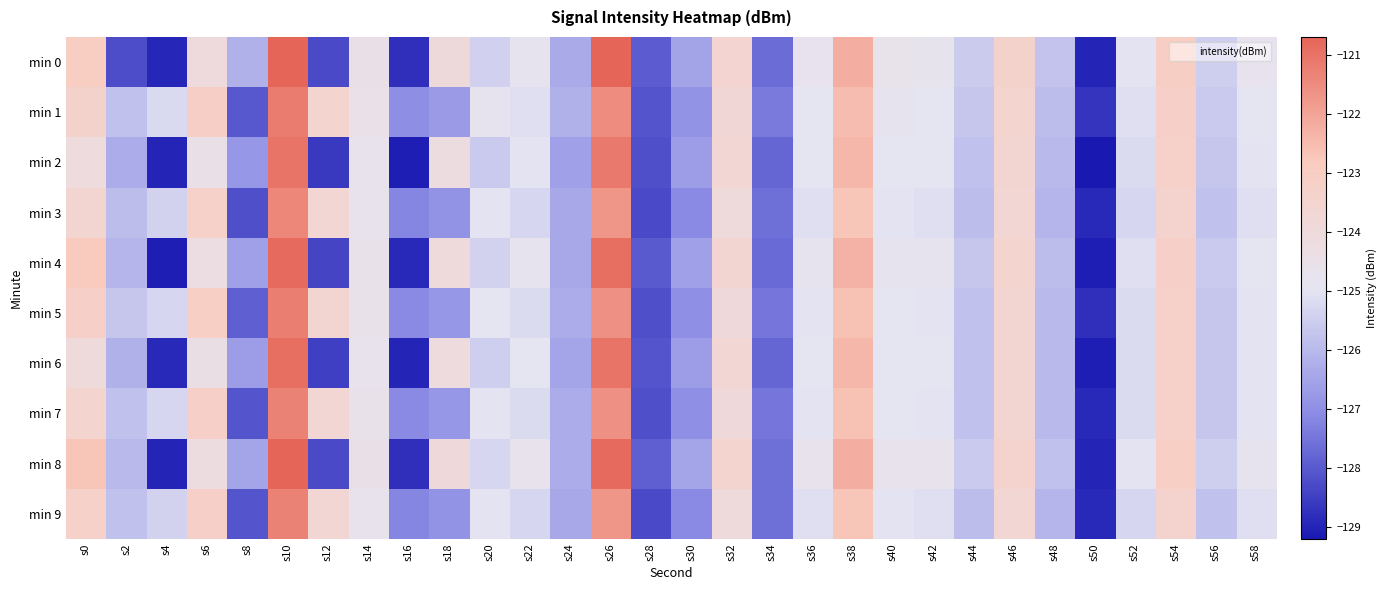

Between s52 and s44, which is larger?

s52